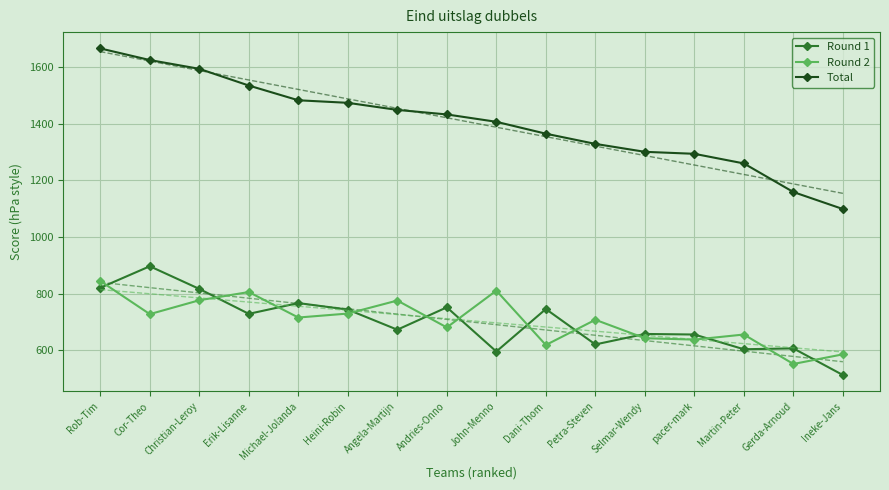

True or false: Round 2 has more than 1 interior local peaks.

True